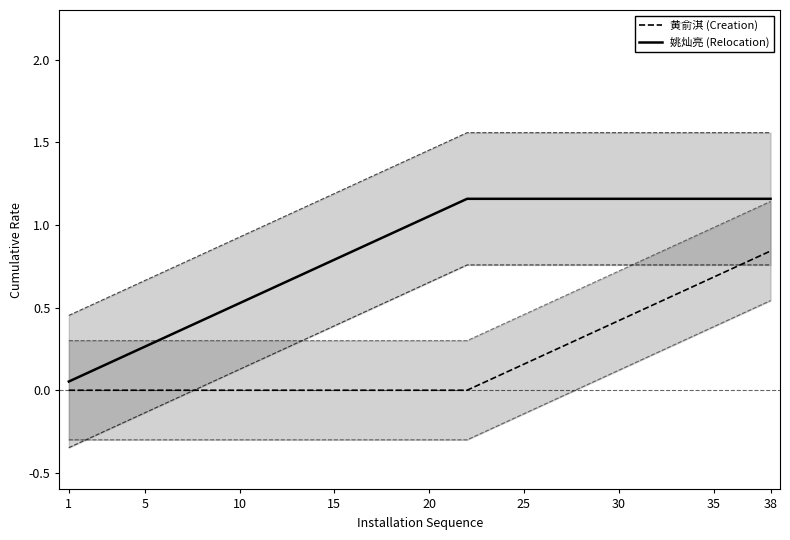

Which series has the largest total across all categories?

姚灿亮 (Relocation)